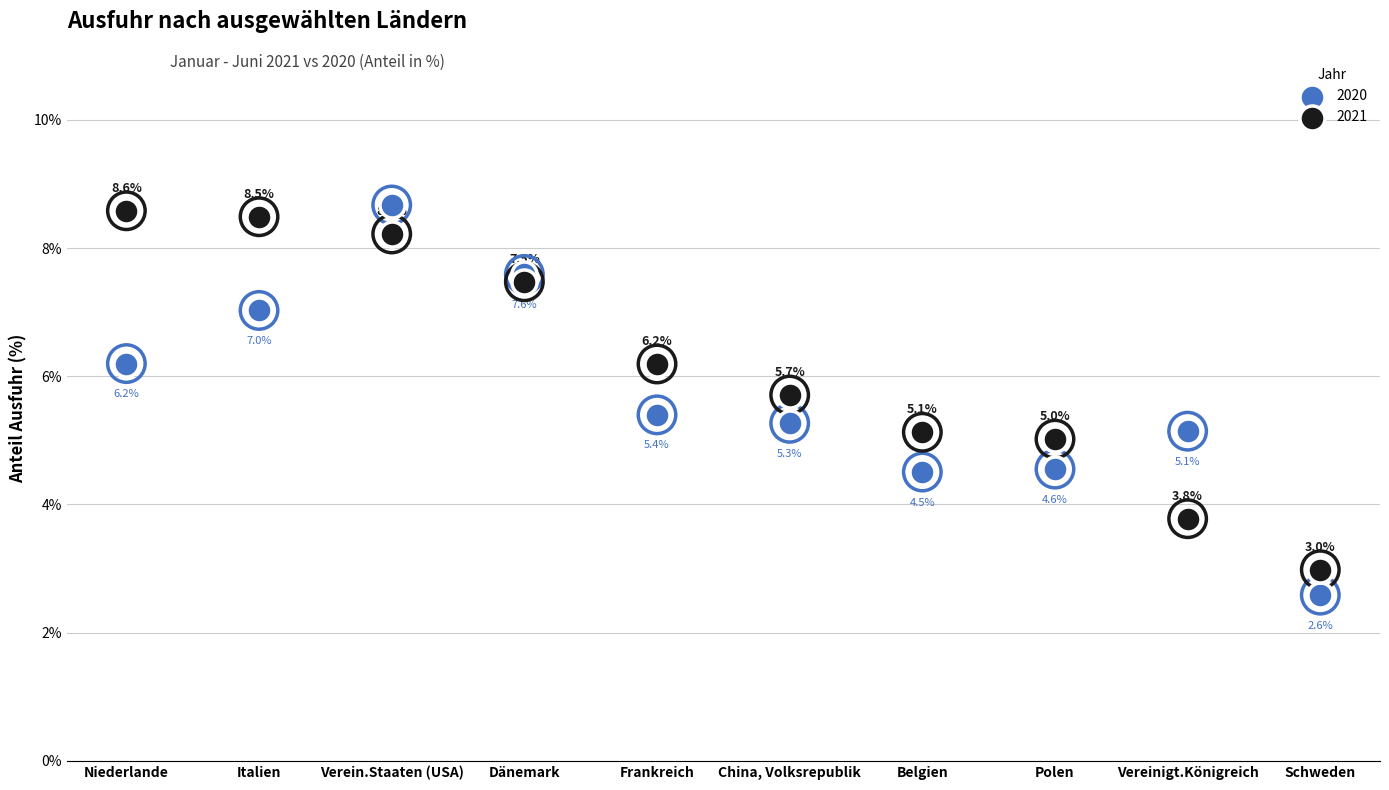

Is the value of 2020 at Frankreich greater than the value of 2021 at China, Volksrepublik?

No